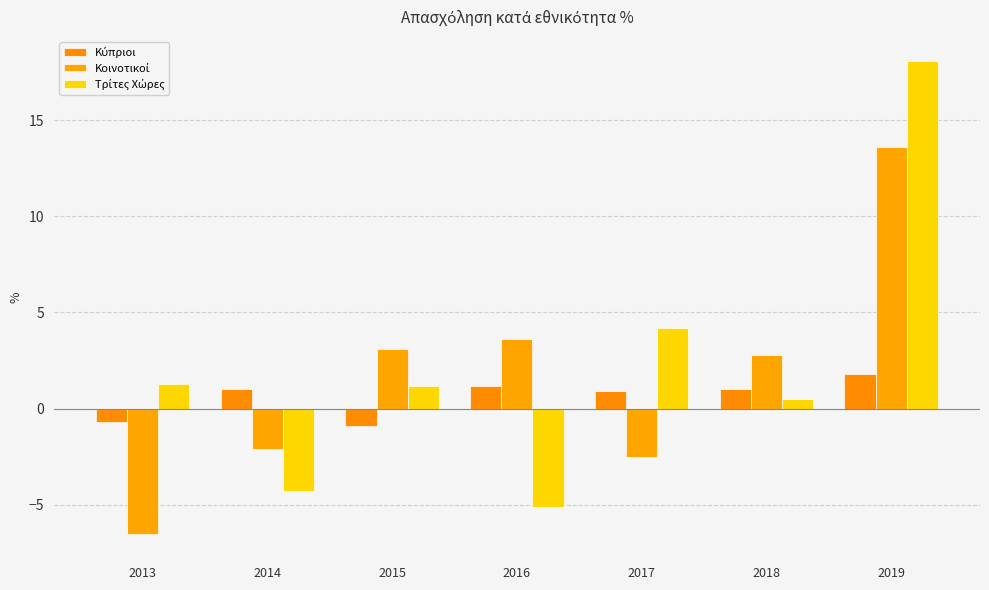

Is it true that Τρίτες Χώρες equals 18.1 at 2019?

True